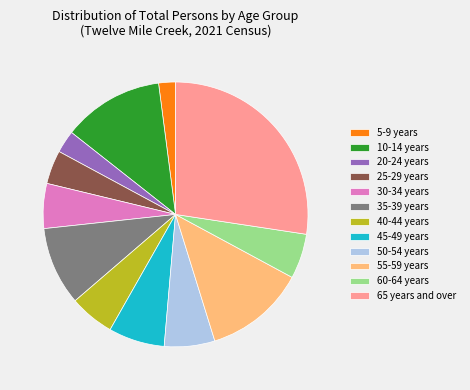

What is the ratio of the value at 30-34 years to the value at 10-14 years?

0.4